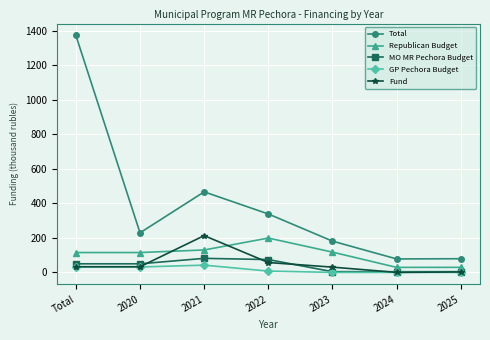

What is the lowest value of the Total series?

78.1